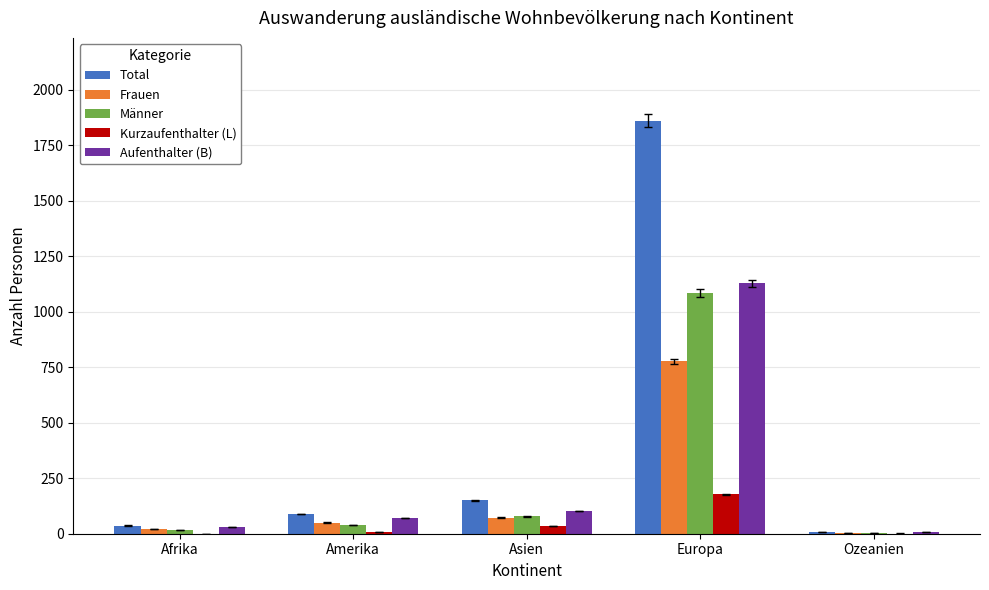

What value does the Kurzaufenthalter (L) series have at Europa?

178